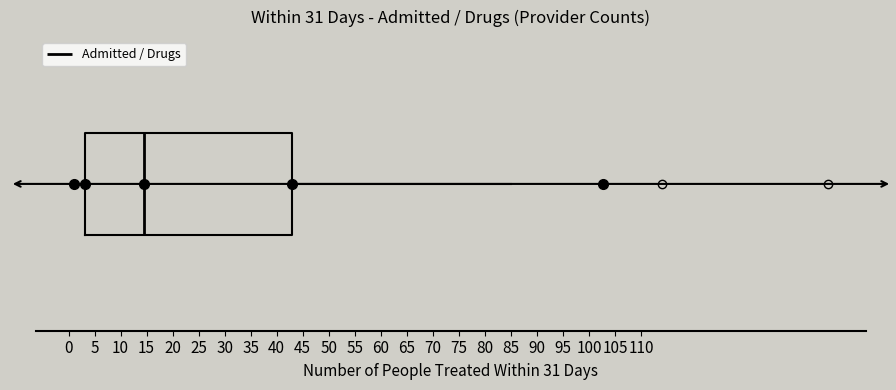

Transcribe this box plot: give where the median line is, the range the box spans, and where the two whiskers end, as read against the x-axis. The values are not printed on the chart, so give them approximately, as read against the axis.

median 14.5, box 3.5 to 43.0, whiskers 1.0 to 85.0